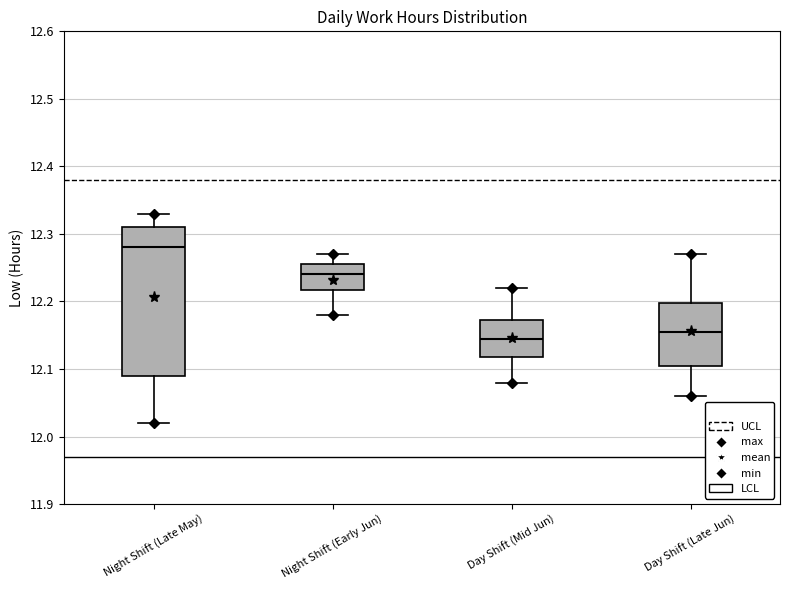

Which box has the highest median line?

Night Shift (Late May)